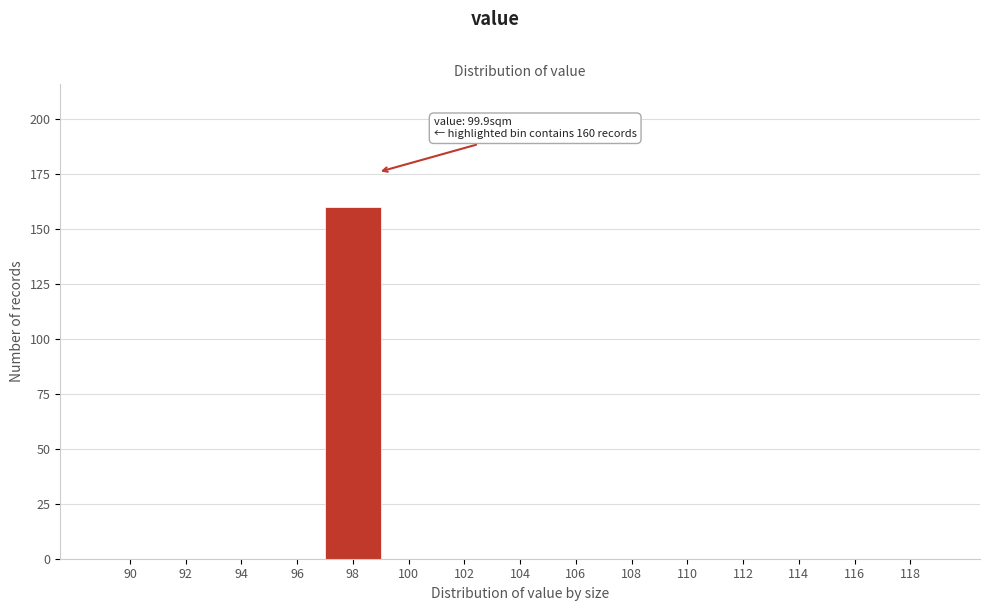

Reading left to right, transcribe all the data shown in this chart.

90=0	92=0	94=0	96=0	98=160	100=0	102=0	104=0	106=0	108=0	110=0	112=0	114=0	116=0	118=0